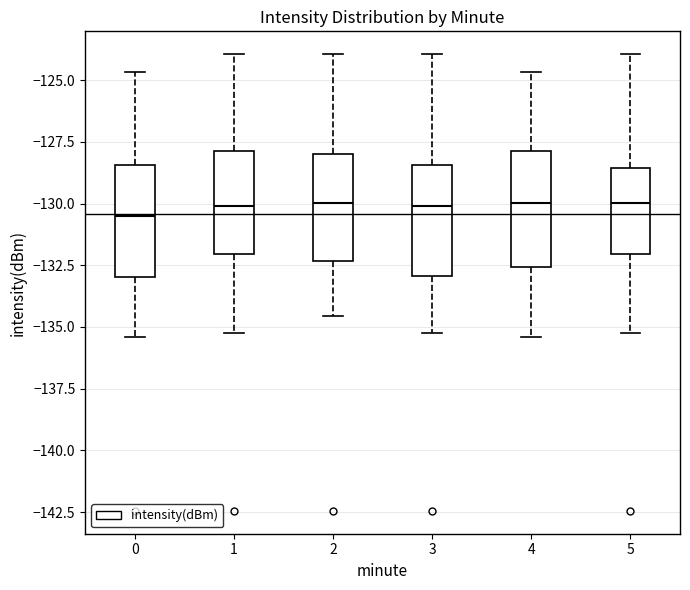

Reading left to right, read every box against the y-axis: the position of its median line, the range the box covers, and the ends of its whiskers. The values are not printed on the chart, so give them approximately, as read against the axis.

0: median -130.5, box -133.0 to -128.5, whiskers -135.5 to -124.5
1: median -130.0, box -132.0 to -128.0, whiskers -135.0 to -124.0
2: median -130.0, box -132.5 to -128.0, whiskers -134.5 to -124.0
3: median -130.0, box -133.0 to -128.5, whiskers -135.0 to -124.0
4: median -130.0, box -132.5 to -128.0, whiskers -135.5 to -124.5
5: median -130.0, box -132.0 to -128.5, whiskers -135.0 to -124.0